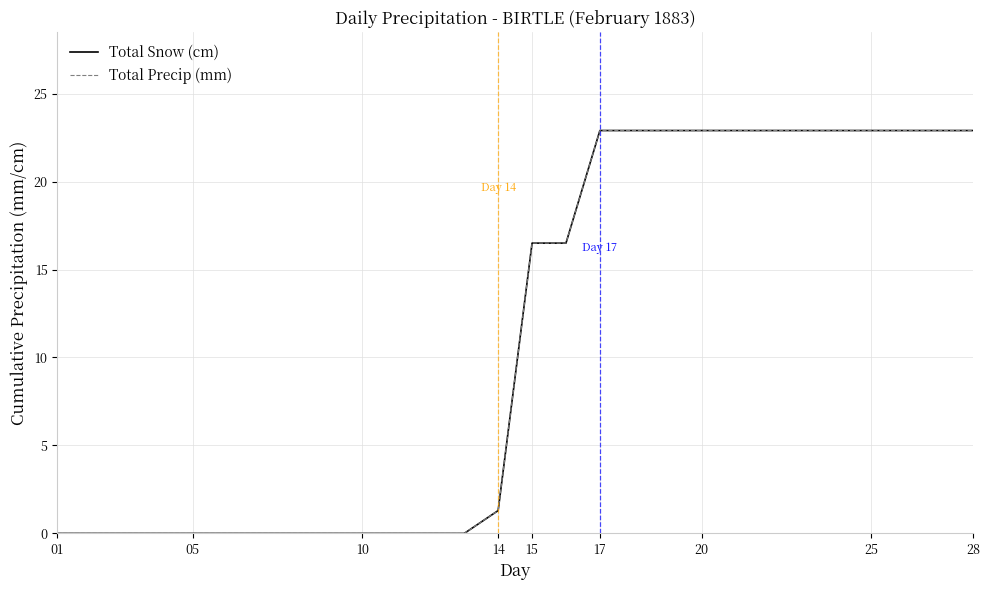

True or false: Total Precip (mm) has more than 2 points higher than both neighbors.

False